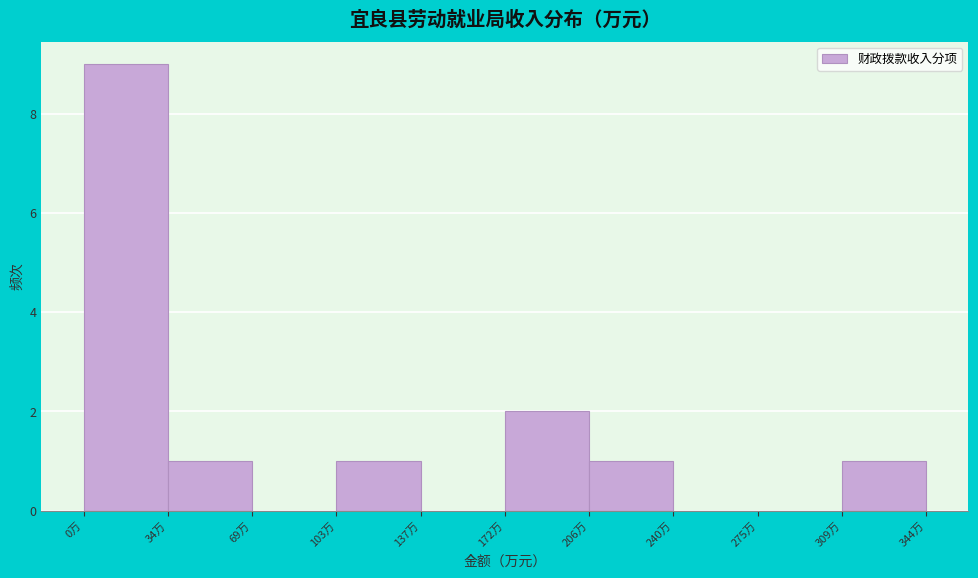

Reading left to right, list every bar in this chart as the range it spans on the x-axis followed by its height. Neither the bar edges nor the heights are printed on the chart, so give them approximately, as read against the axes.

0 to 35: 9
35 to 70: 1
70 to 105: 0
105 to 140: 1
140 to 170: 0
170 to 205: 2
205 to 240: 1
240 to 275: 0
275 to 310: 0
310 to 345: 1